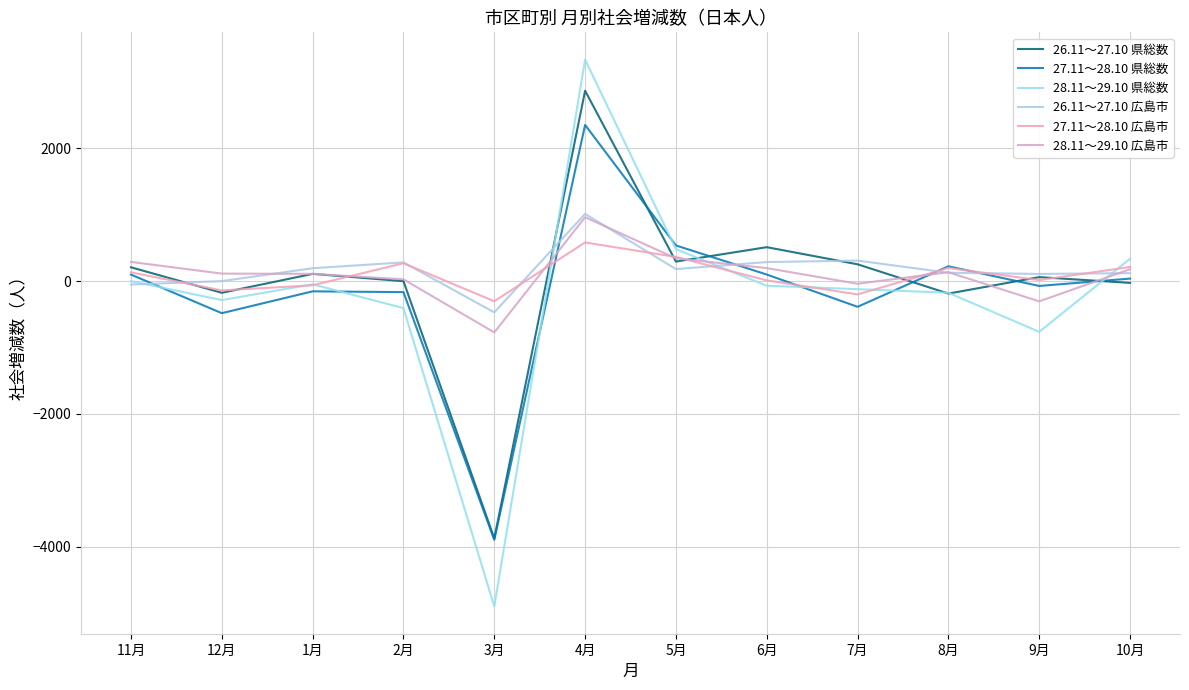

Which category has the highest value across all series?

4月